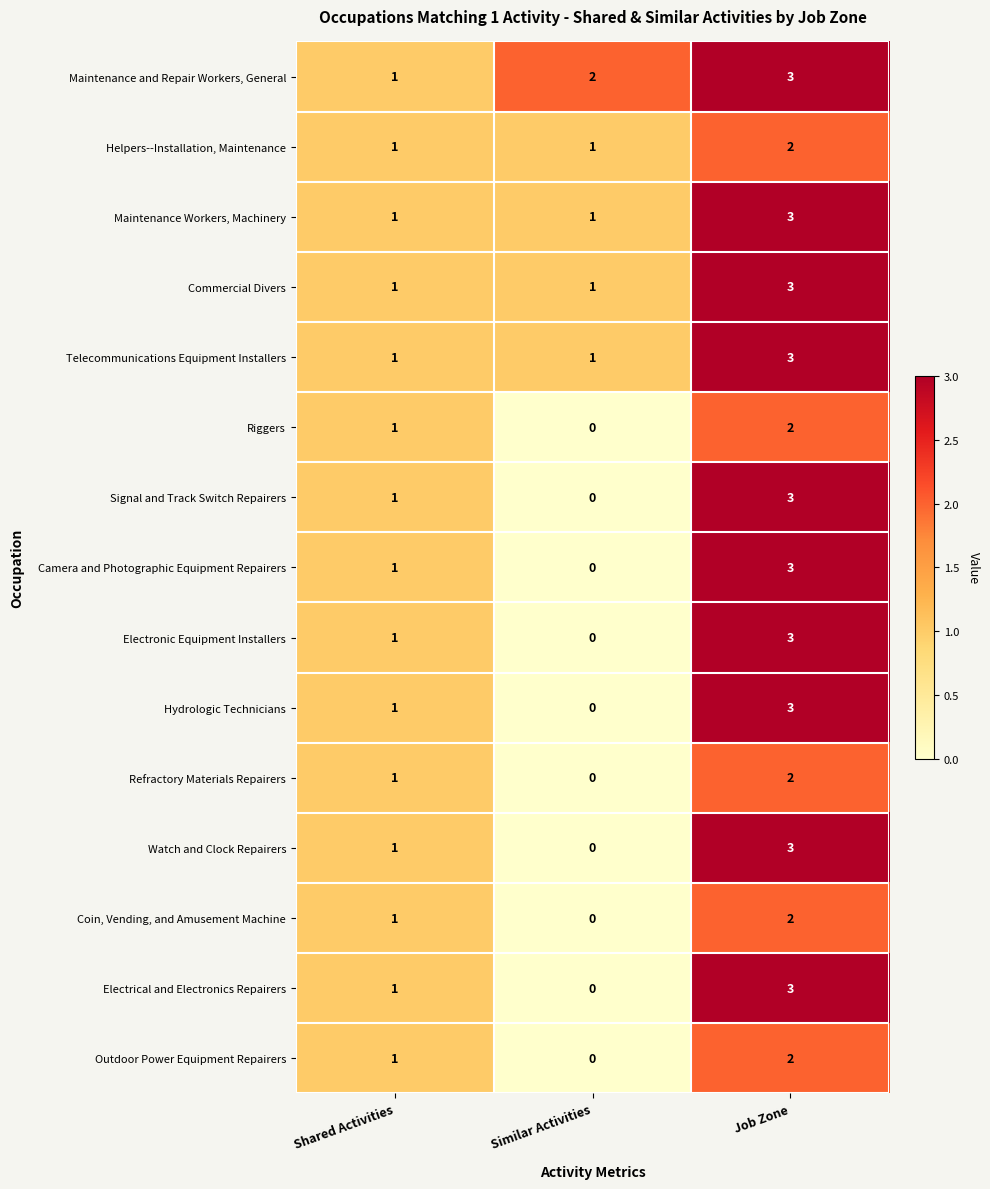

What is the total value across all series at Similar Activities?

6